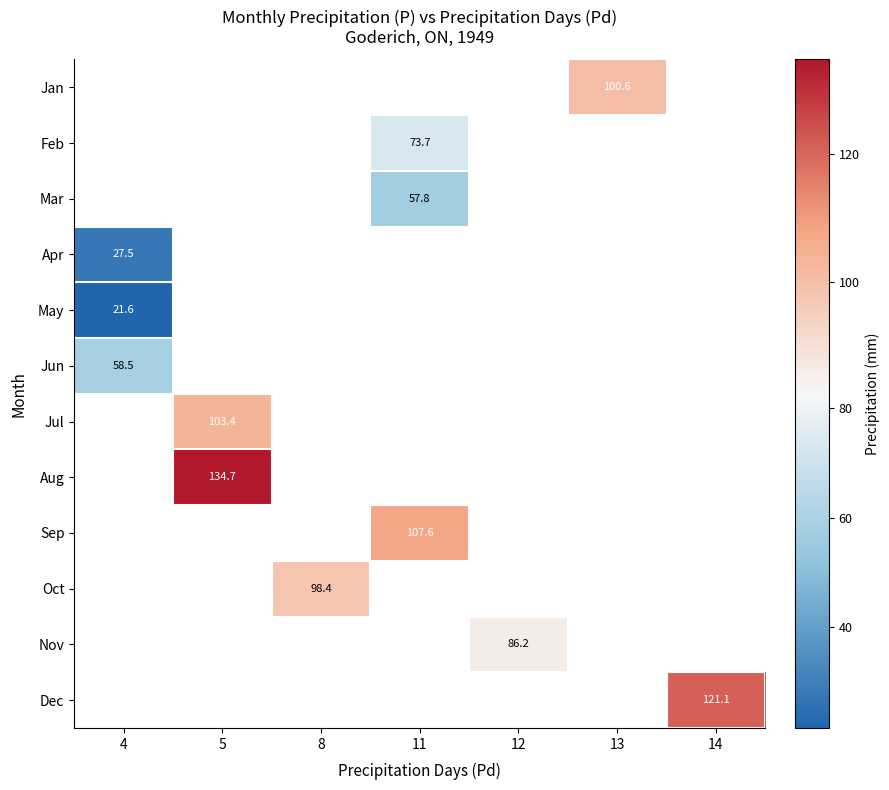

How many categories are shown in the chart?

7